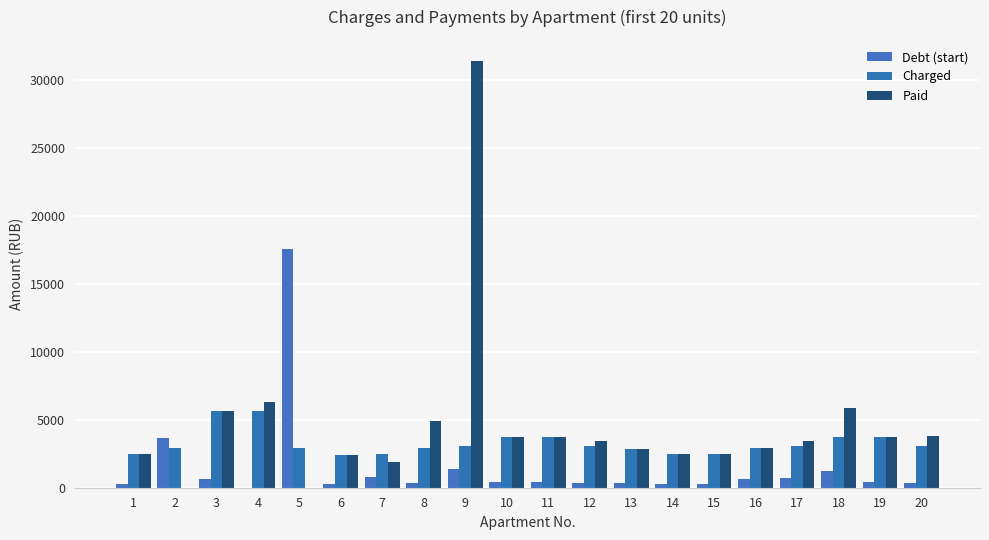

Is the value of Charged at 11 greater than the value of Paid at 13?

Yes